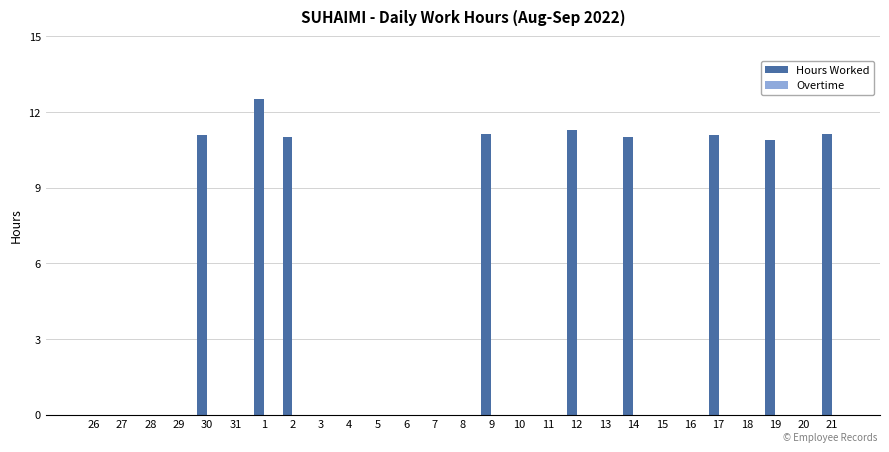

What is the sum of all values?

101.2